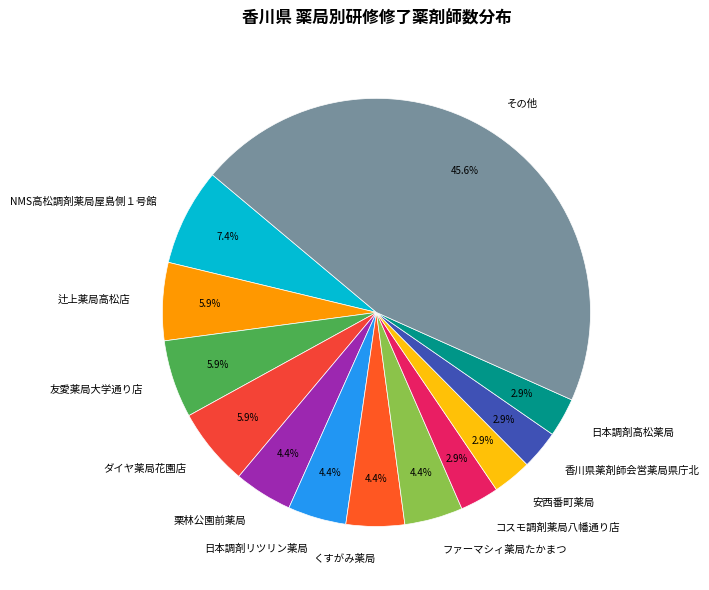

Does any single category account for the majority?

No